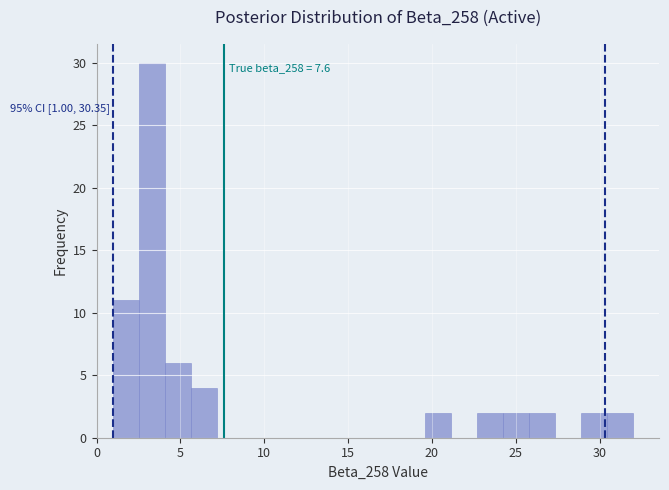

Around what value on the x-axis is the tallest bar? Give the approximate position of its centre, as read against the axis.

3.5